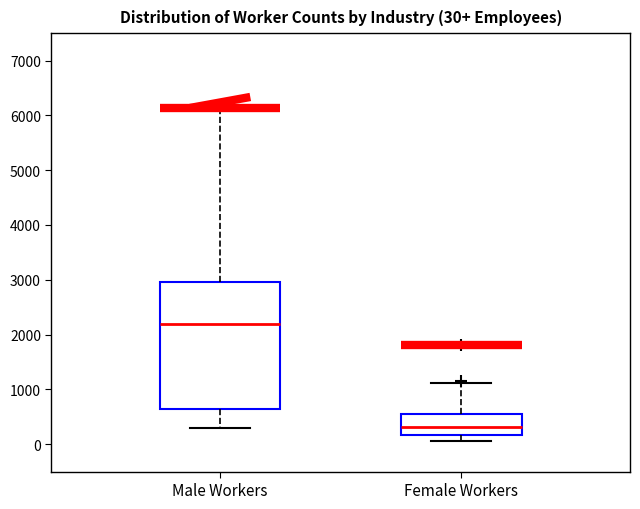

Comparing the boxes themselves (not the whiskers), which one is the tallest?

Male Workers